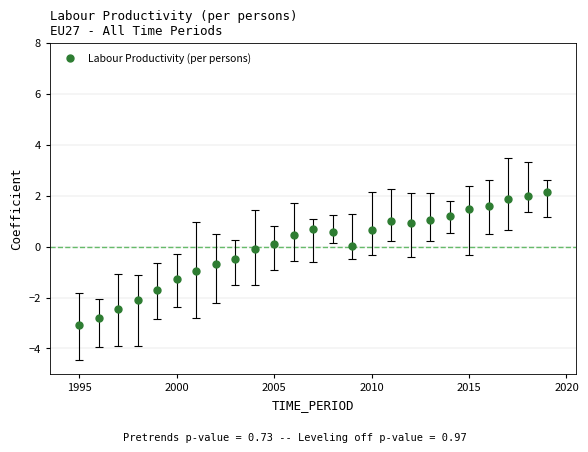

What is the range of Y values (max minus min)?

5.2